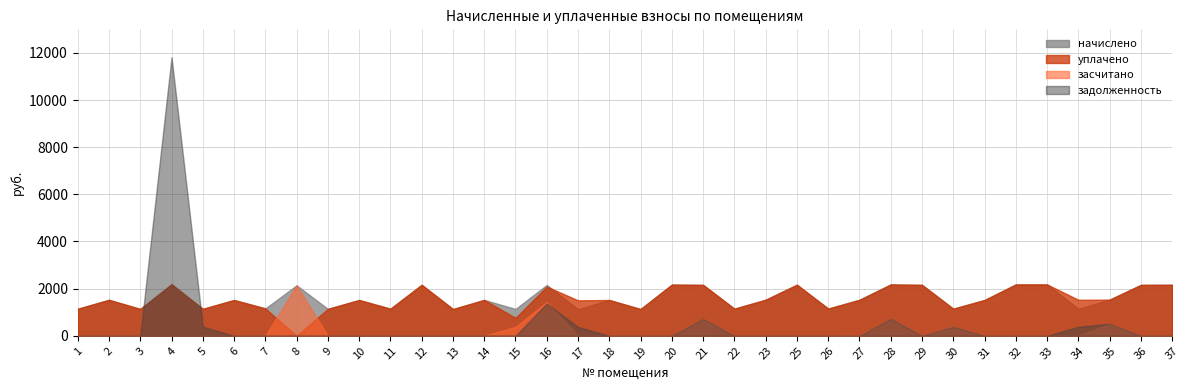

What is the highest value of the засчитано series?

2142.2